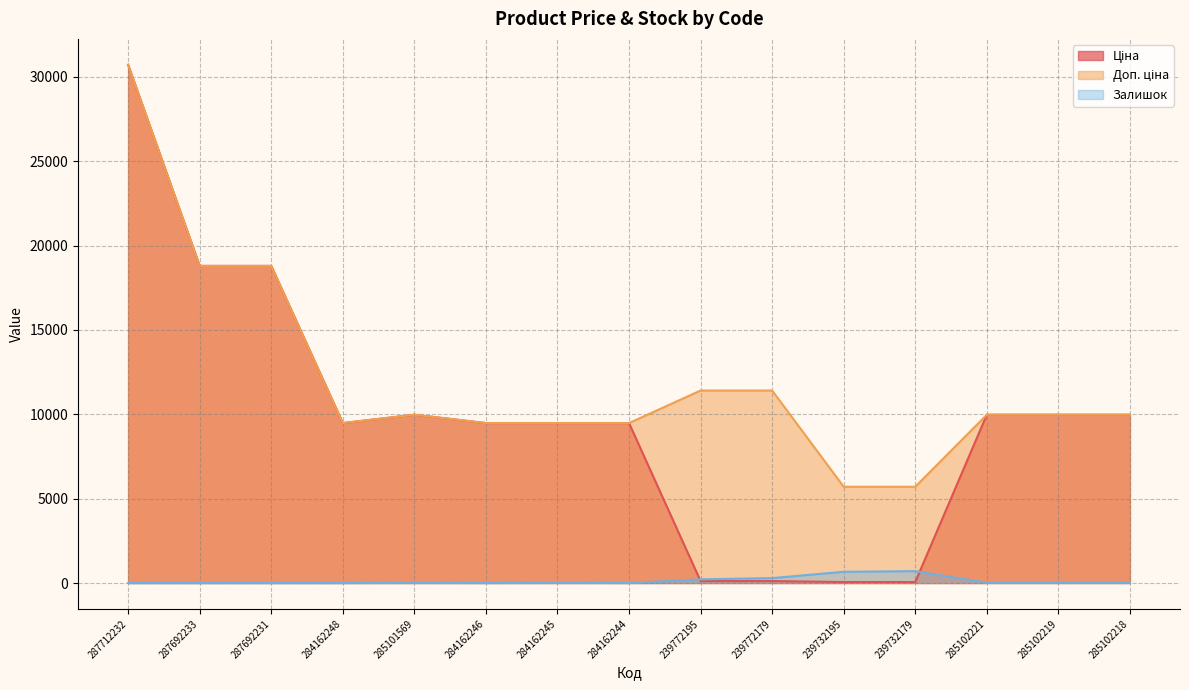

How many interior local peaks does the Доп. ціна series have?

1